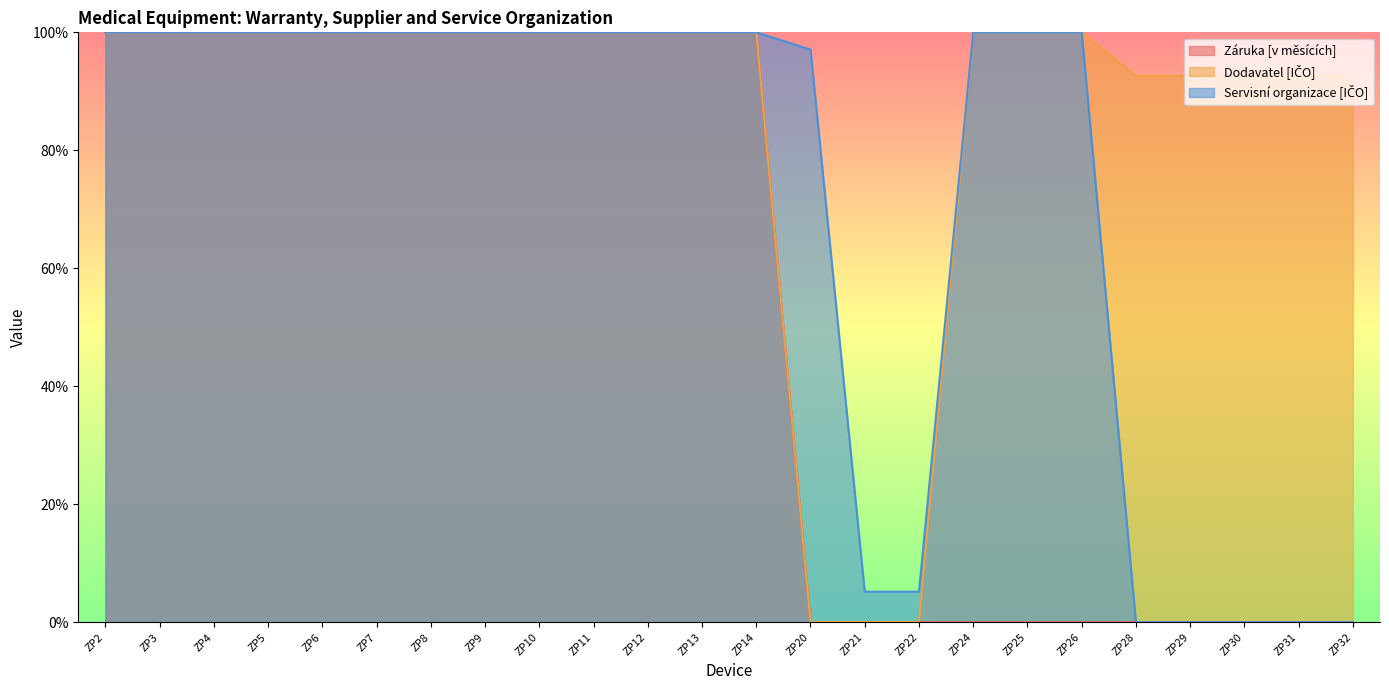

True or false: Záruka [v měsících] and Servisní organizace [IČO] intersect in this chart.

False